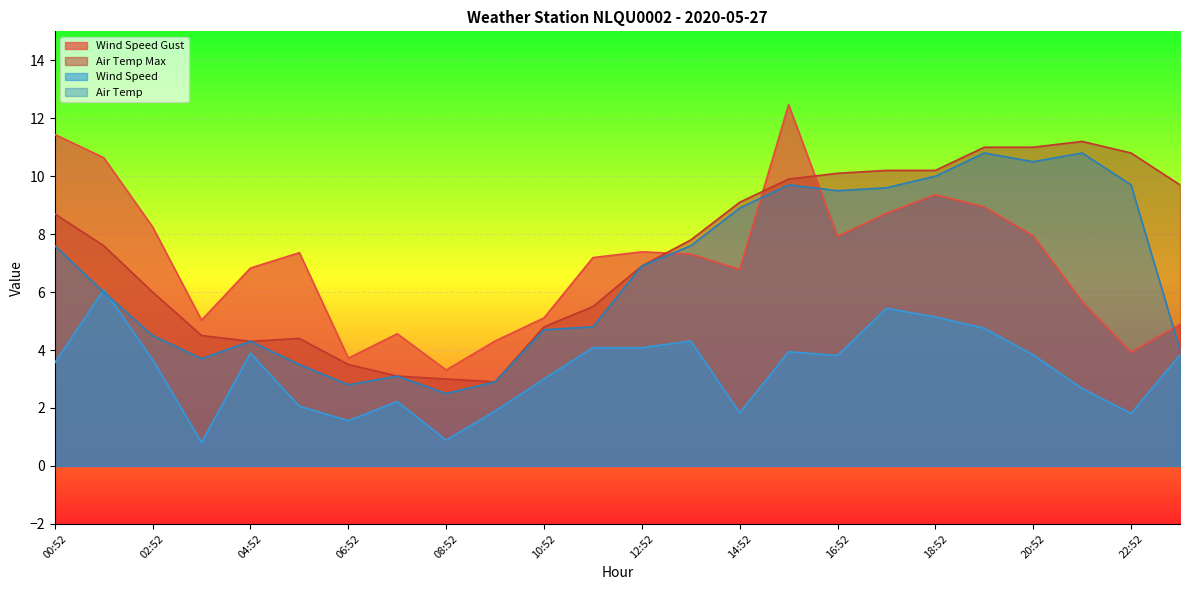

Which category has the highest value across all series?

15:52